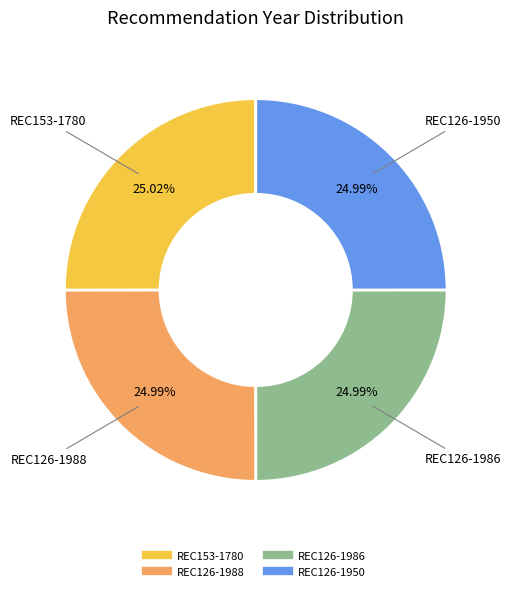

What is the ratio of the value at REC126-1986 to the value at REC126-1988?

1.0